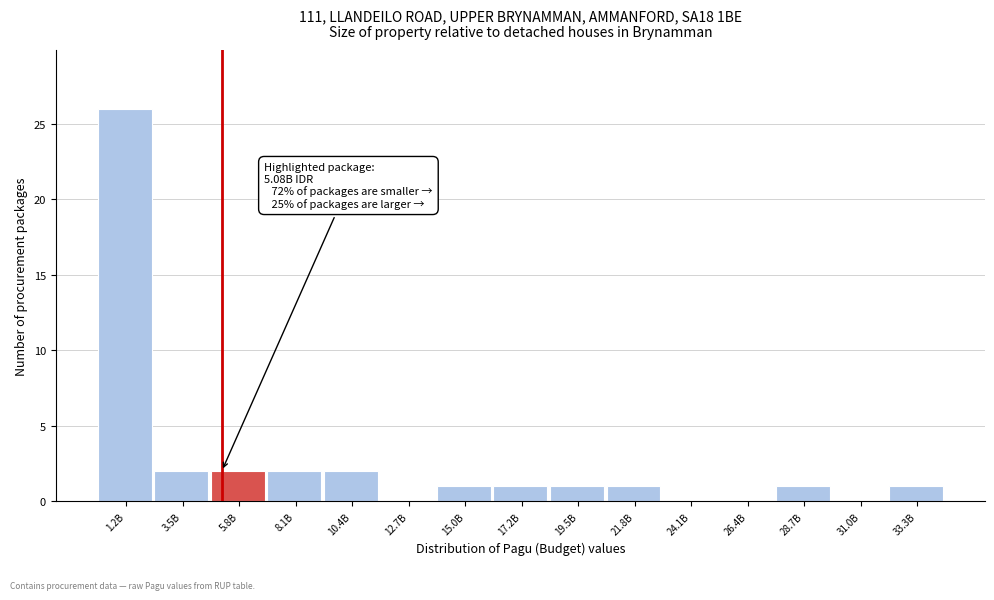

Reading left to right, extract all data points from this chart.

1.2B=26	3.5B=2	5.8B=2	8.1B=2	10.4B=2	12.7B=0	15.0B=1	17.2B=1	19.5B=1	21.8B=1	24.1B=0	26.4B=0	28.7B=1	31.0B=0	33.3B=1